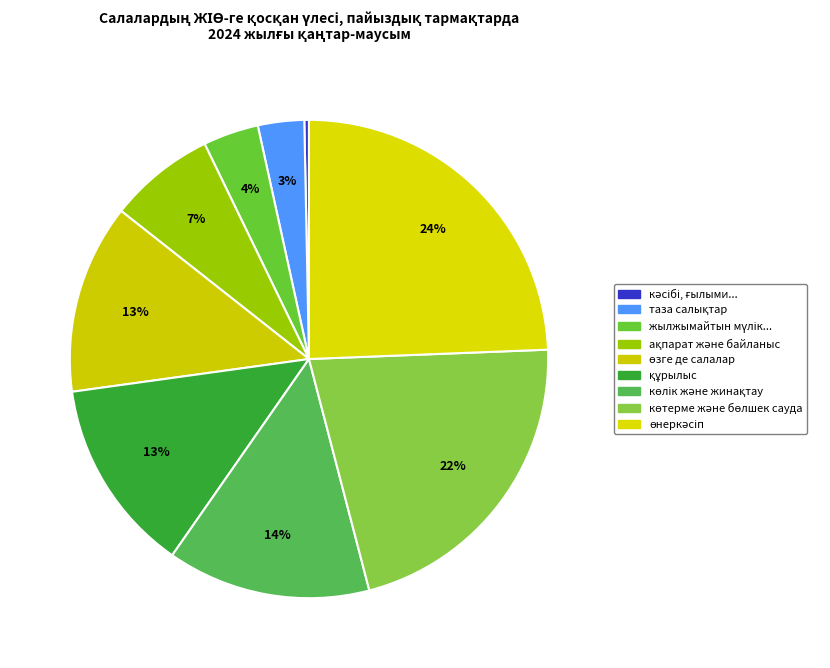

How many segments does this pie chart have?

9